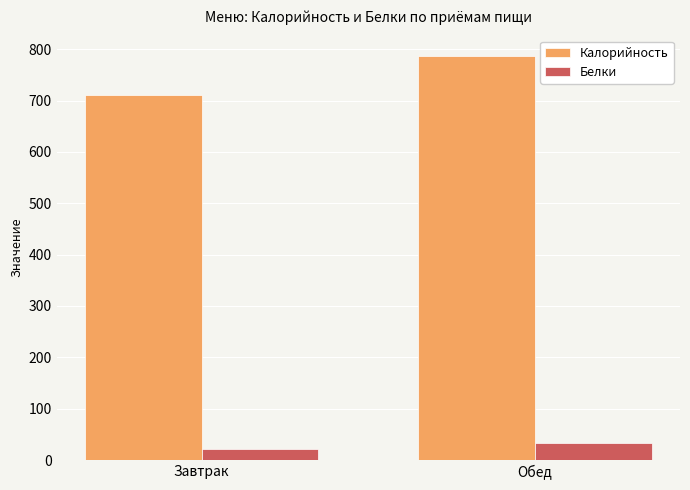

Reading left to right, what are all the values shown in this chart?

Калорийность: Завтрак=710.1	Обед=787.4
Белки: Завтрак=22.0	Обед=32.7